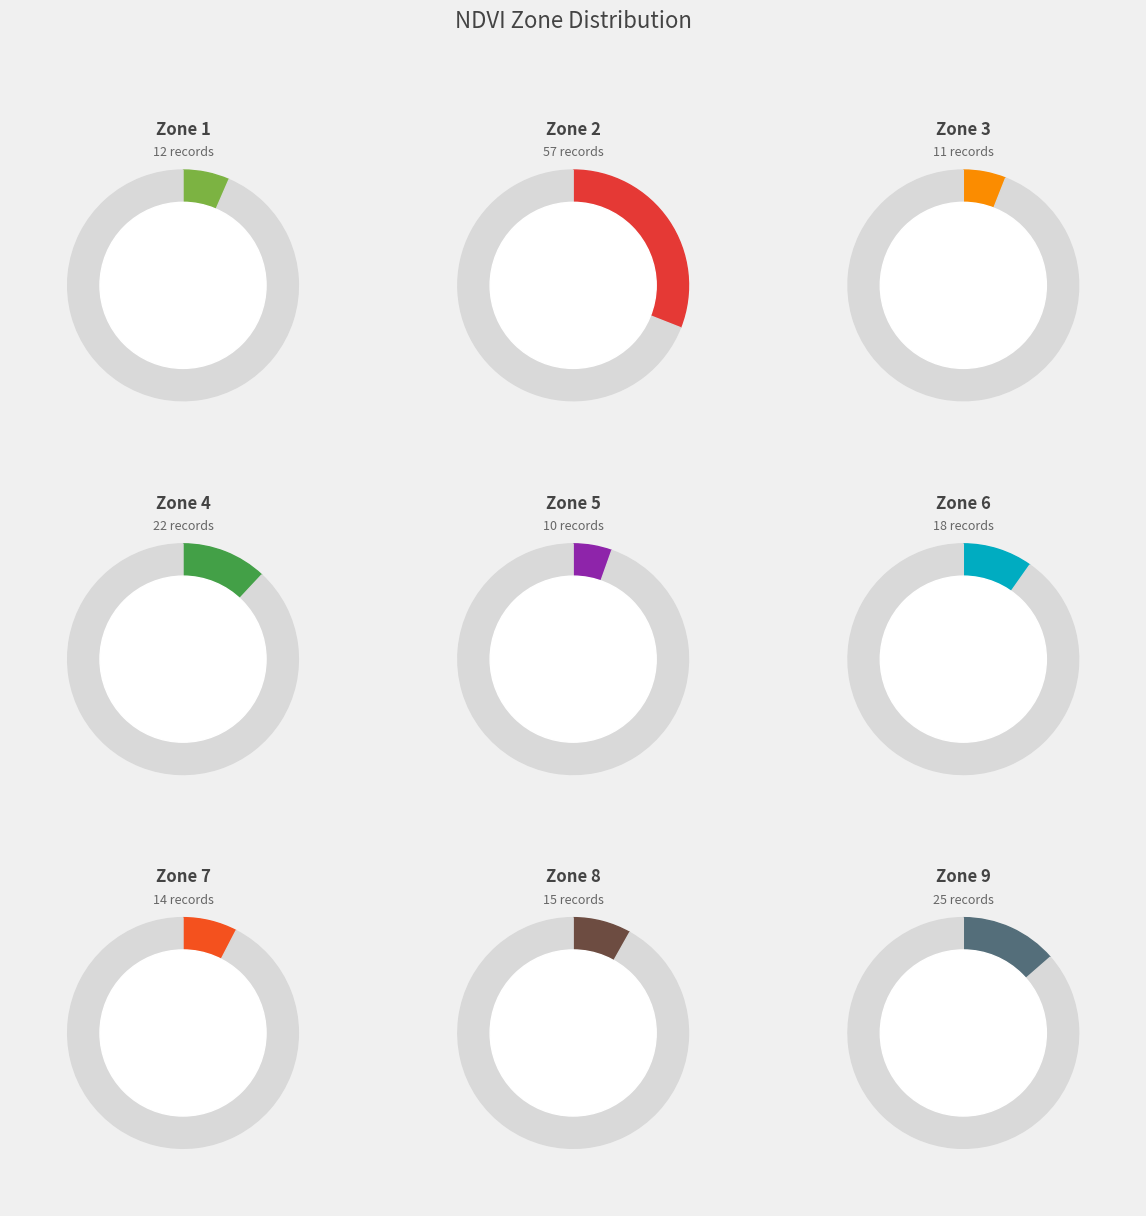

Does Zone 2 account for over 50% of the chart?

No